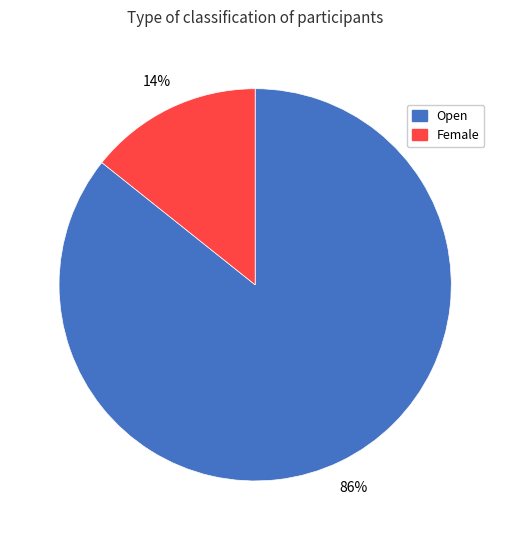

Rank the categories by value from lowest to highest.

Female, Open